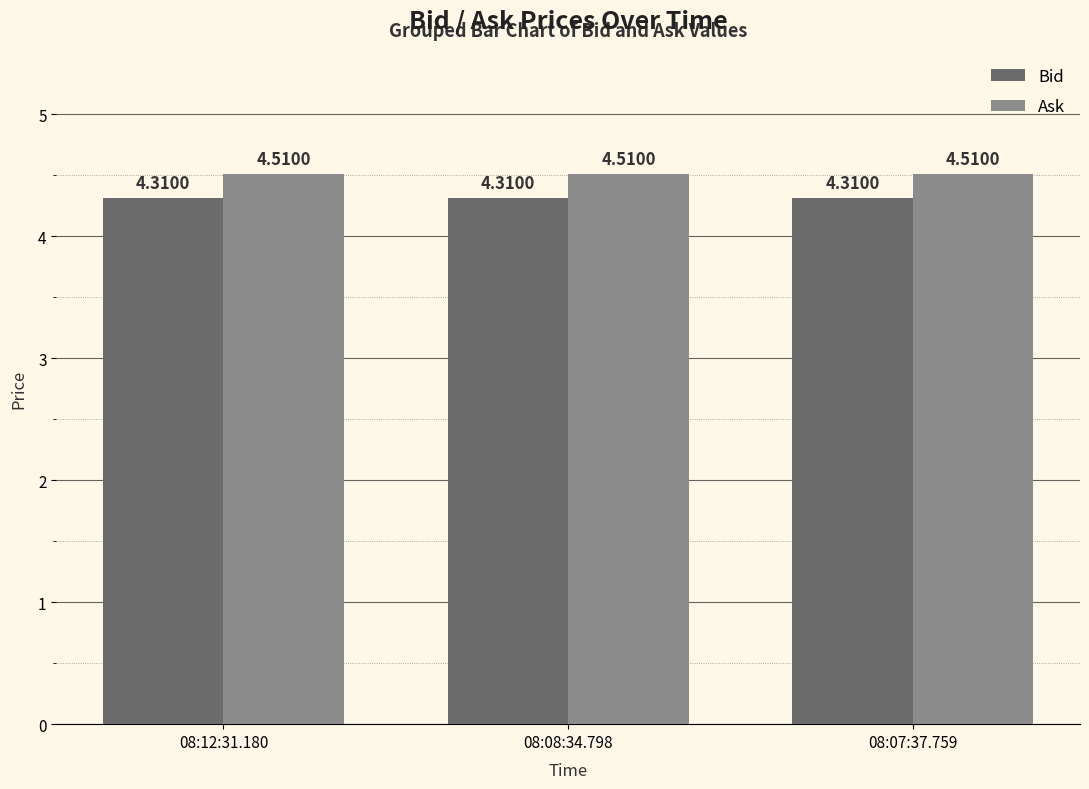

Reading left to right, what are all the values shown in this chart?

Bid: 08:12:31.180=4.3	08:08:34.798=4.3	08:07:37.759=4.3
Ask: 08:12:31.180=4.5	08:08:34.798=4.5	08:07:37.759=4.5